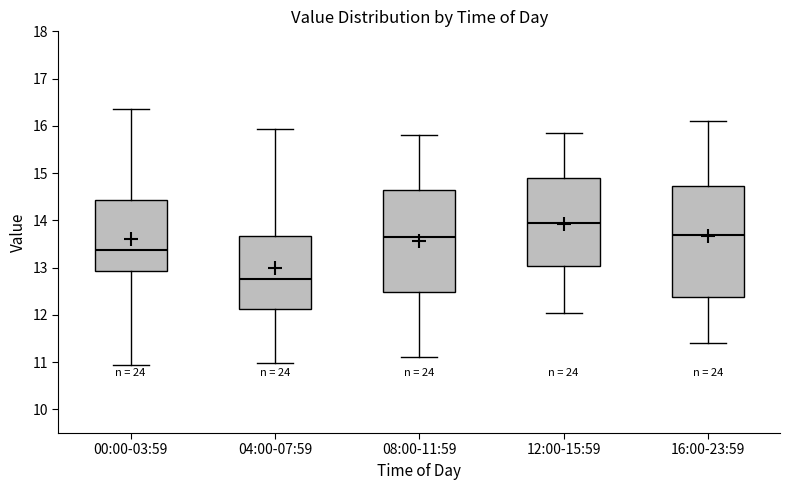

Reading left to right, transcribe this box plot: for each box, give where its median line is, the range the box spans, and where its two whiskers end, as read against the y-axis. The values are not printed on the chart, so give them approximately, as read against the axis.

00:00-03:59: median 13.4, box 12.9 to 14.4, whiskers 10.9 to 16.4
04:00-07:59: median 12.8, box 12.1 to 13.7, whiskers 11.0 to 15.9
08:00-11:59: median 13.7, box 12.5 to 14.7, whiskers 11.1 to 15.8
12:00-15:59: median 14.0, box 13.0 to 14.9, whiskers 12.1 to 15.9
16:00-23:59: median 13.7, box 12.4 to 14.7, whiskers 11.4 to 16.1